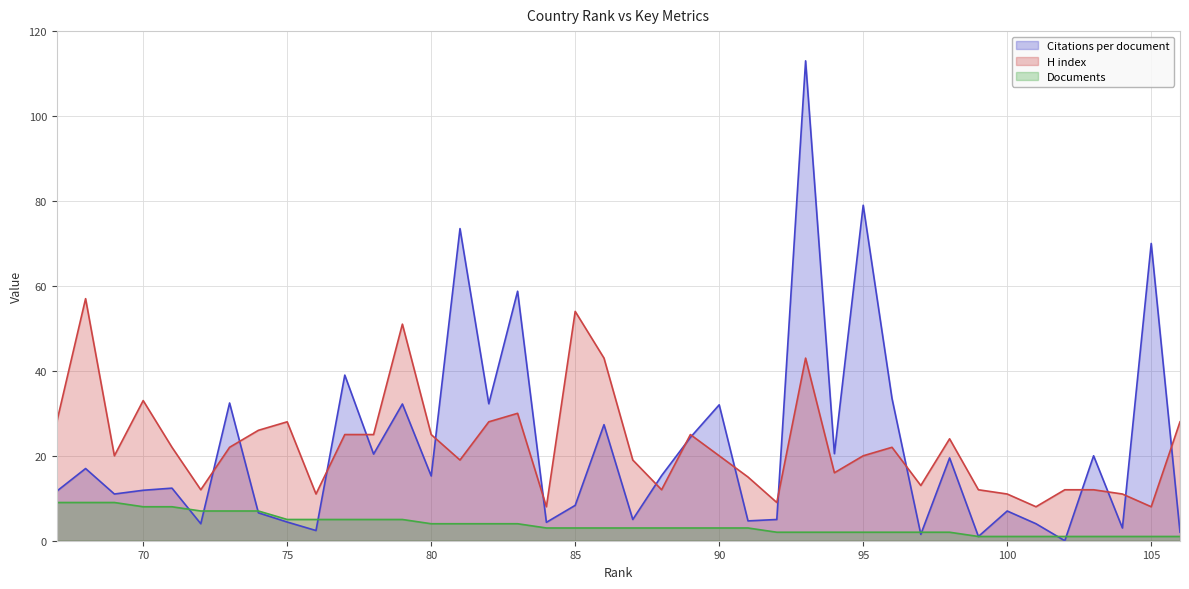

Rank the series by their maximum value, from lowest to highest.

Documents, H index, Citations per document